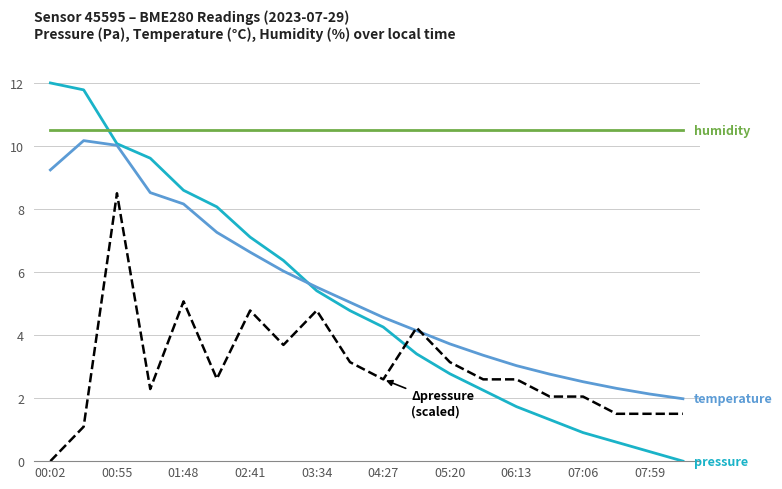

What is the maximum value shown in the chart?

12.0